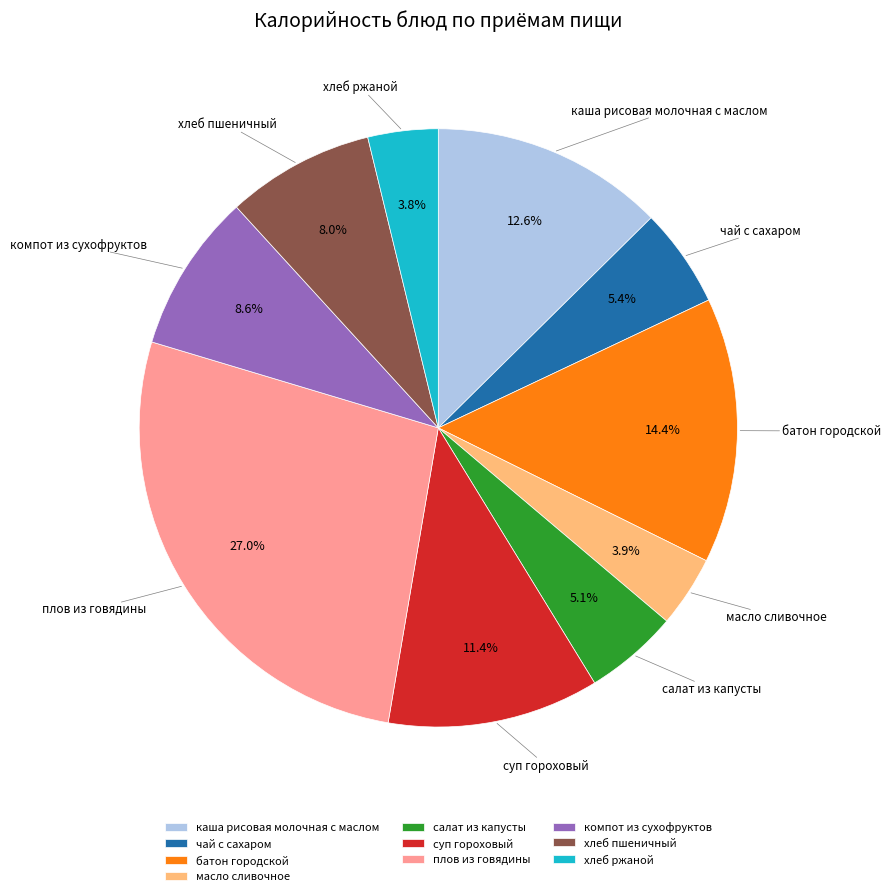

What percentage do хлеб ржаной and хлеб пшеничный together represent?

11.8%